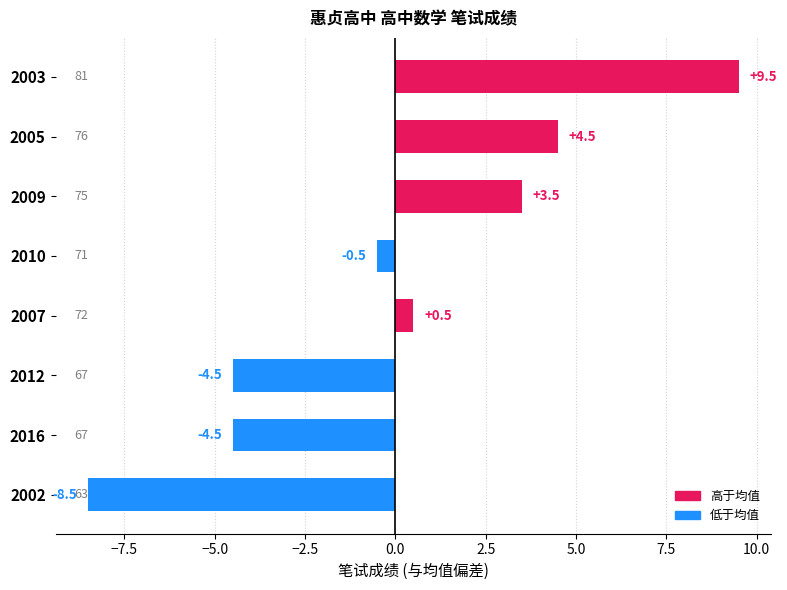

Which has a higher value, 2003 or 2005?

2003